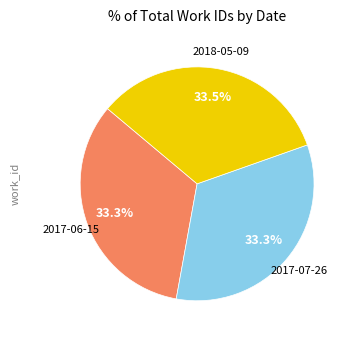

Does 2017-06-15 account for over 50% of the chart?

No